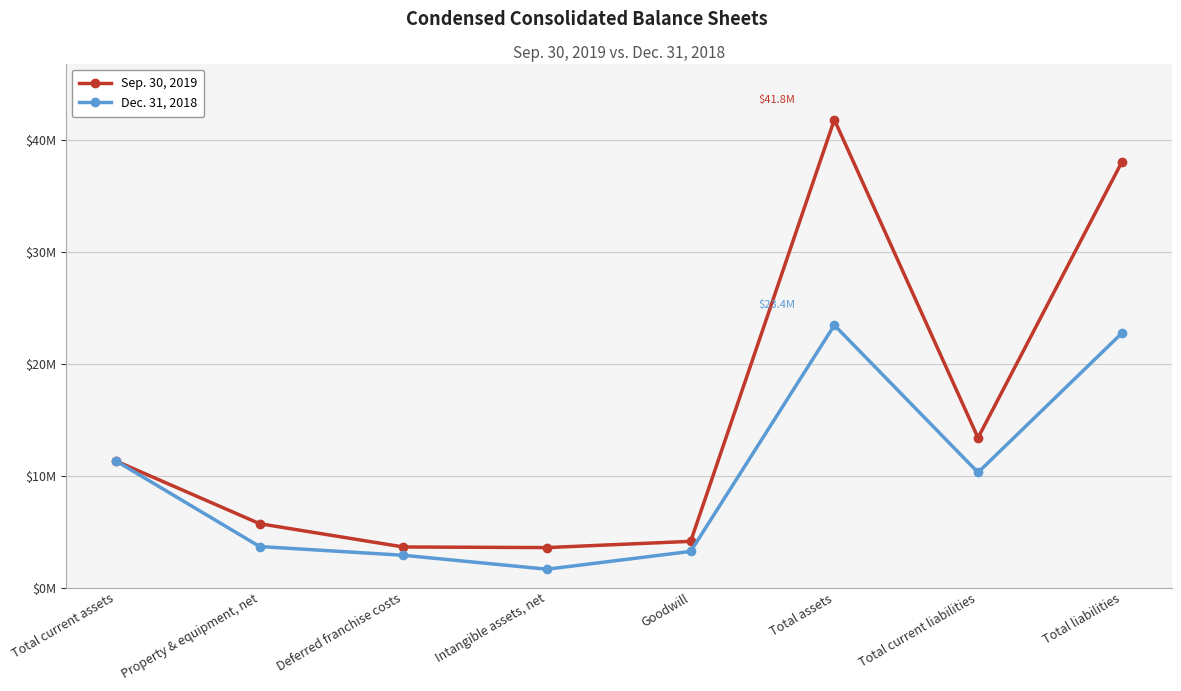

How many interior local valleys does the Dec. 31, 2018 series have?

2